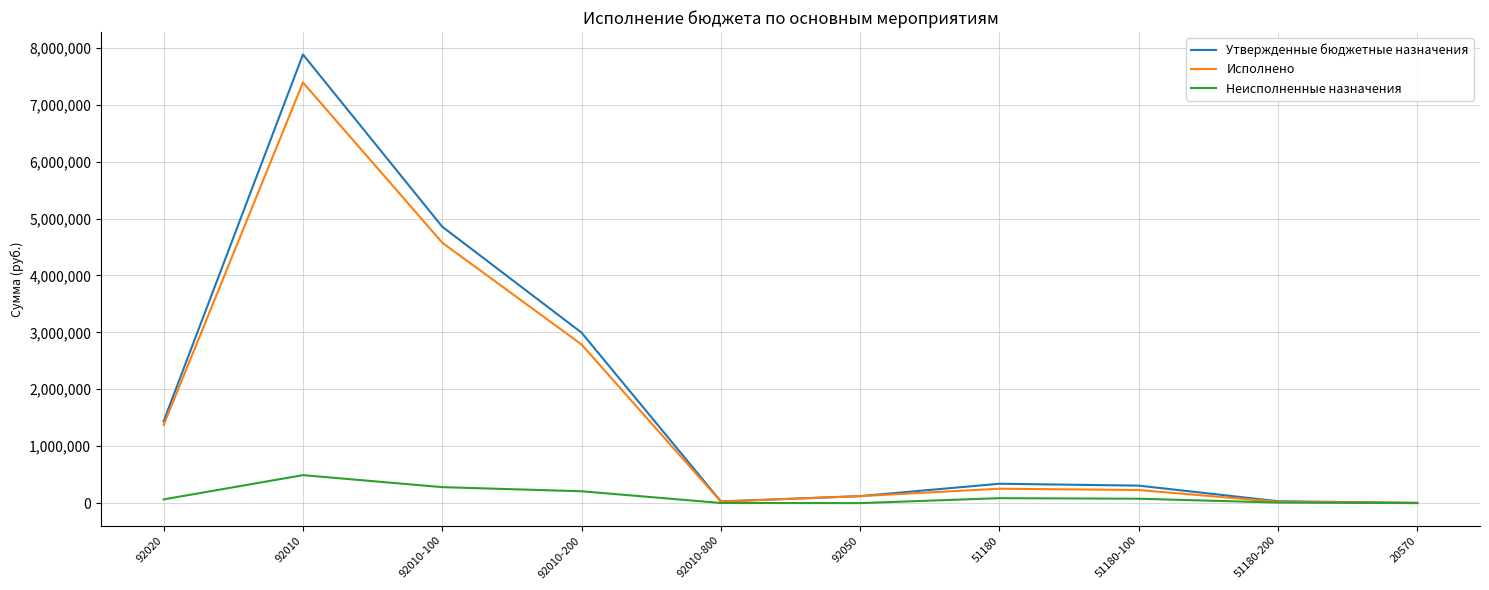

What is the highest value of the Неисполненные назначения series?

491587.6